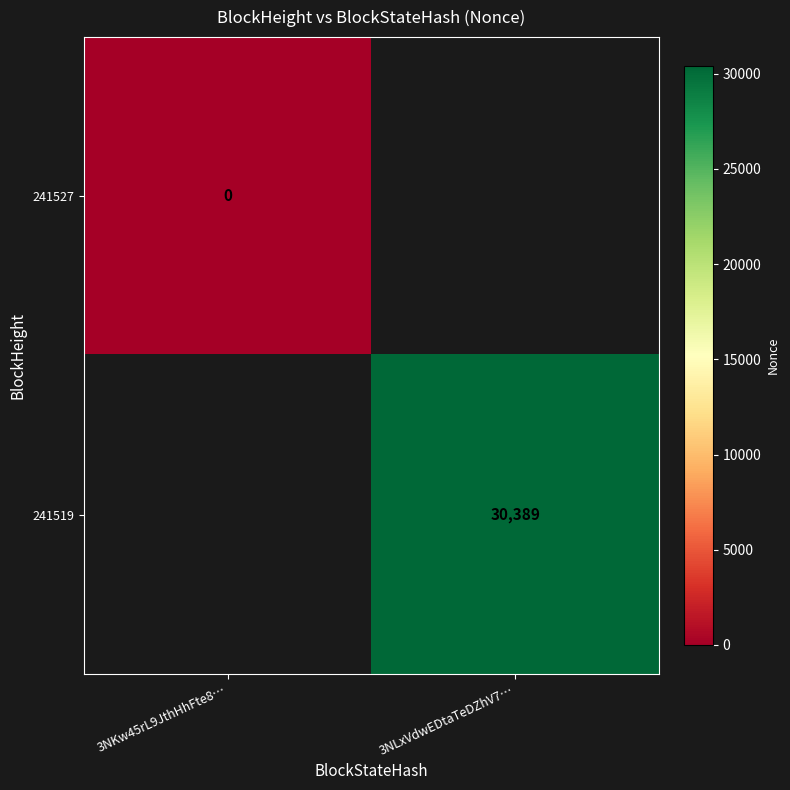

The 241519 series shows 15102 at 3NLxVdwEDtaTeDZhV7…. True or false?

False